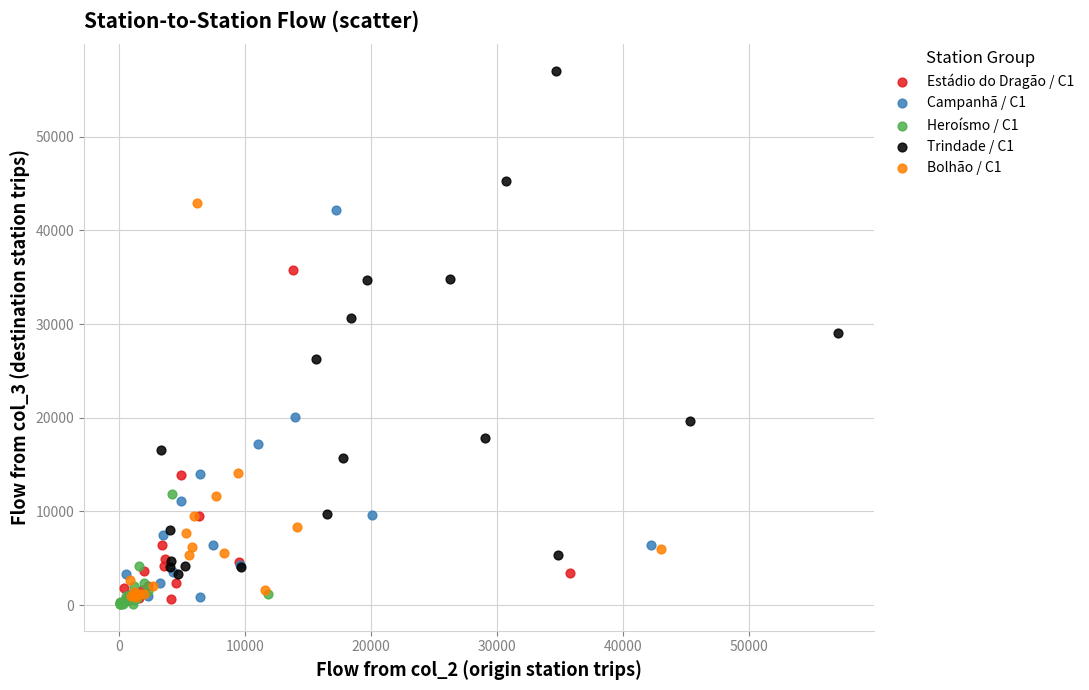

Which series reaches the maximum Y coordinate?

Trindade / C1